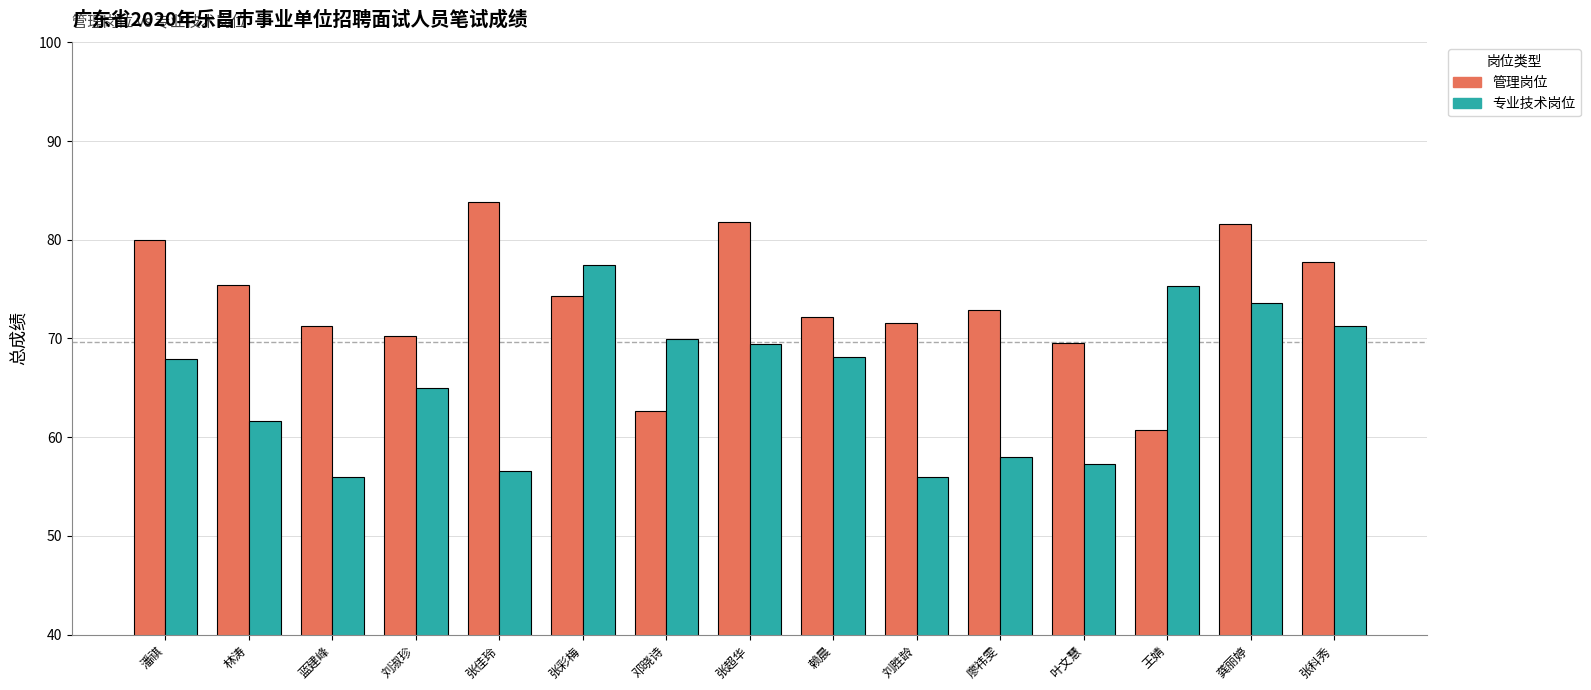

What is the difference between the 专业技术岗位 values at 张科秀 and 赖晨?

3.2